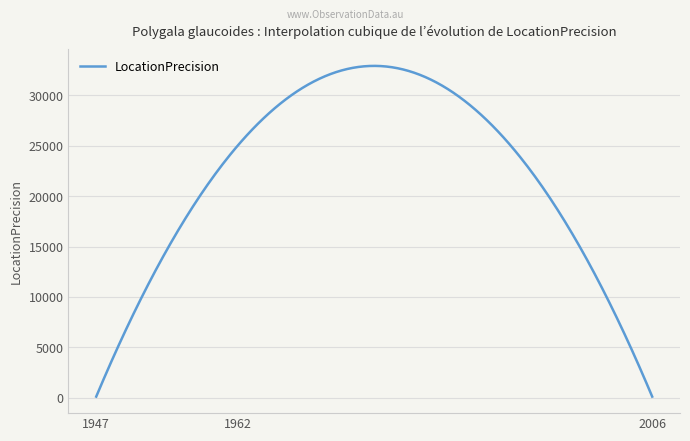

What is the difference between the maximum and minimum values?

32831.8